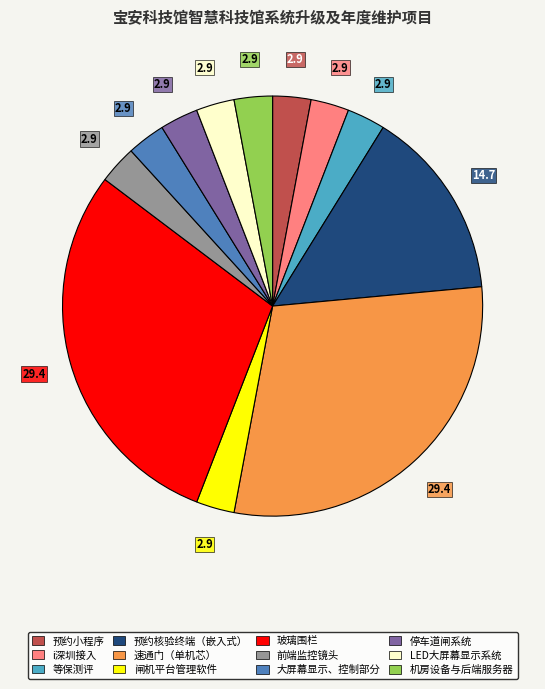

Is it true that 预约小程序 is 3% of the pie?

True